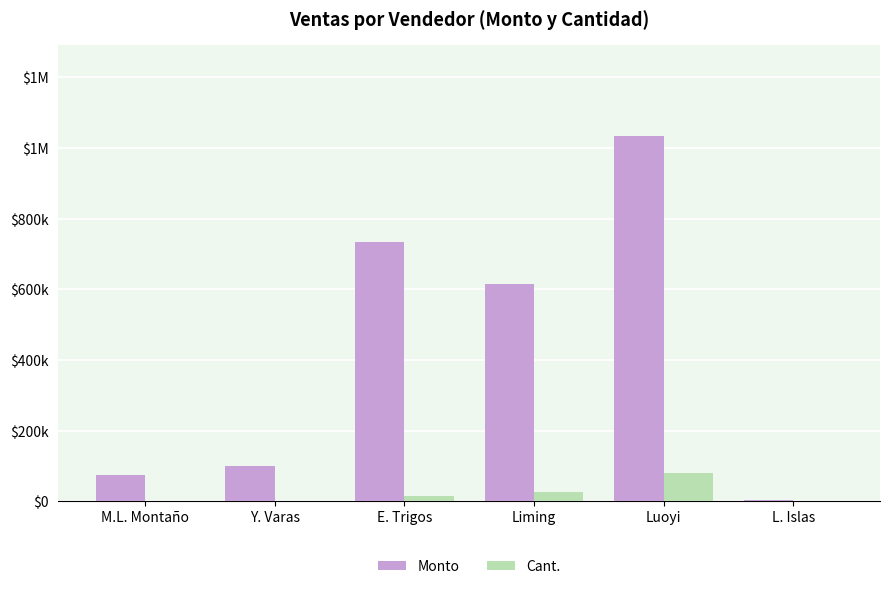

What are all the series names shown in the legend?

Monto, Cant.